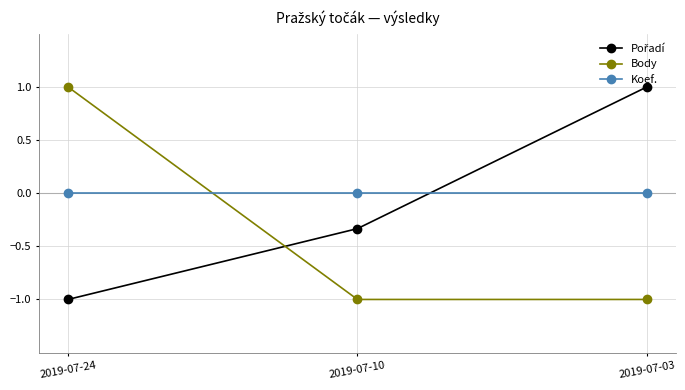

What is the spread (max minus min) of values at 2019-07-03?

2.0